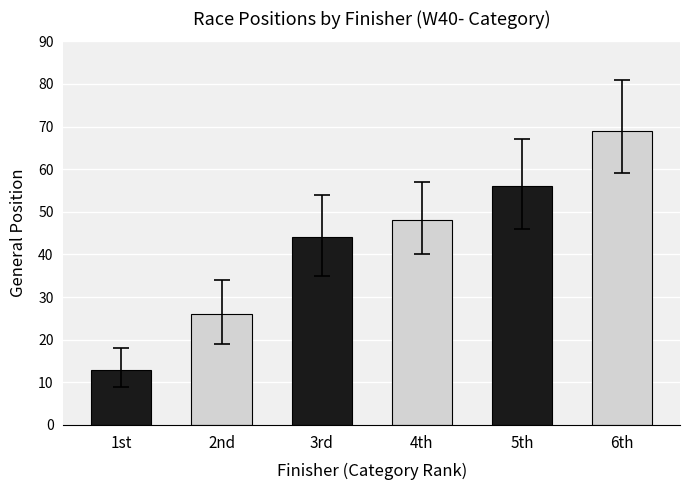

The chart shows a value of 56 at 5th. True or false?

True